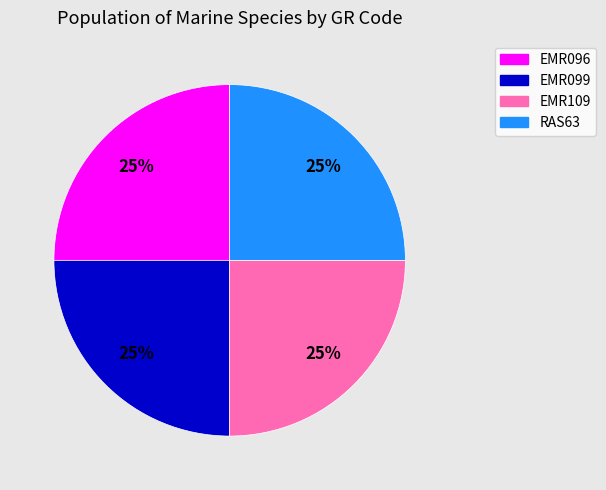

To the nearest percent, what is the combined percentage of EMR096 and RAS63?

50%